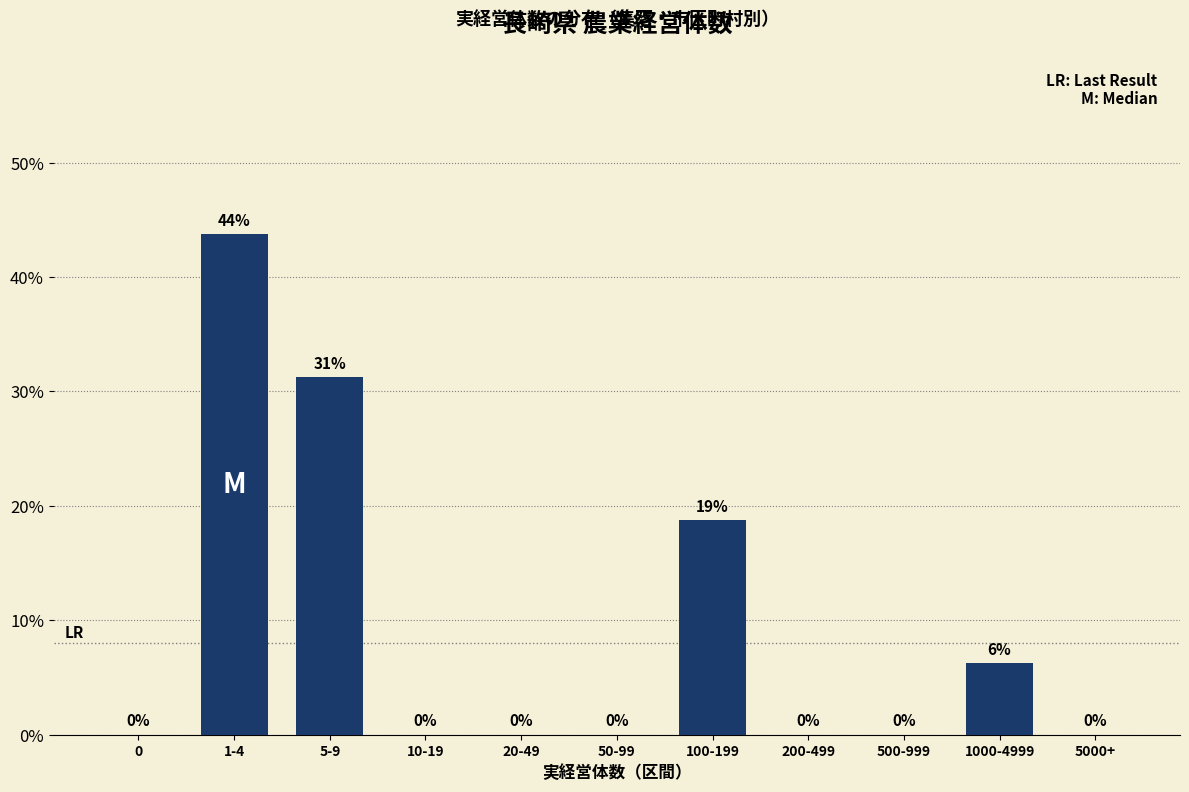

At which label is the value closest to 21?

100-199